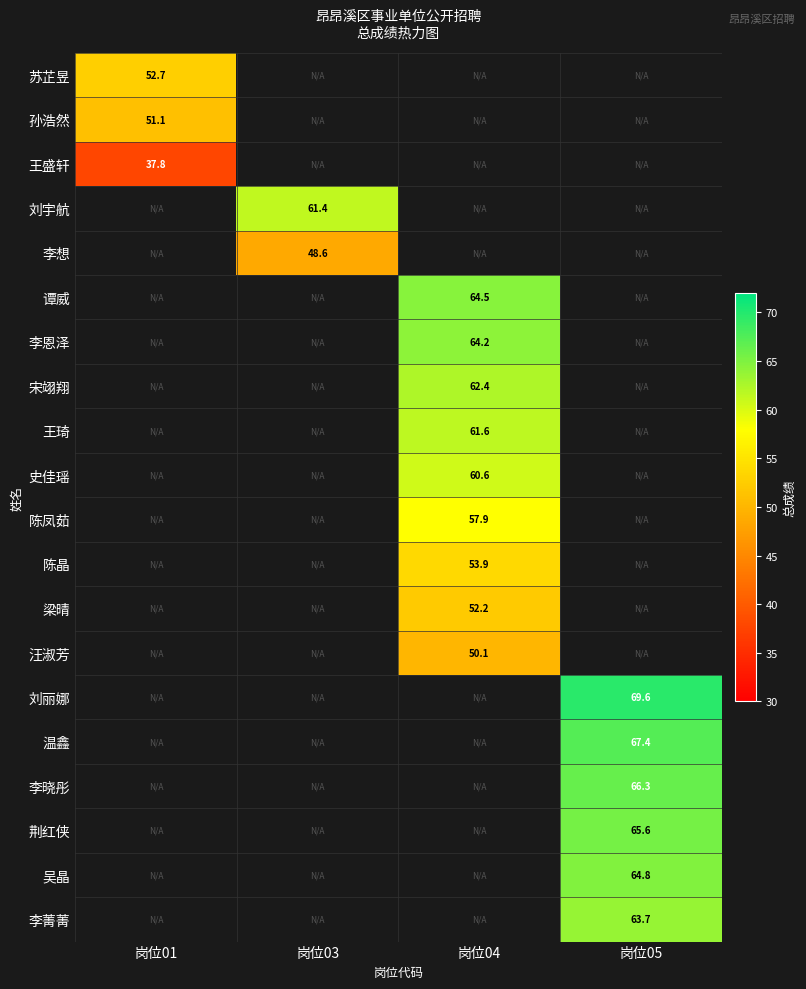

Between 岗位03 and 岗位01, which is larger?

岗位01